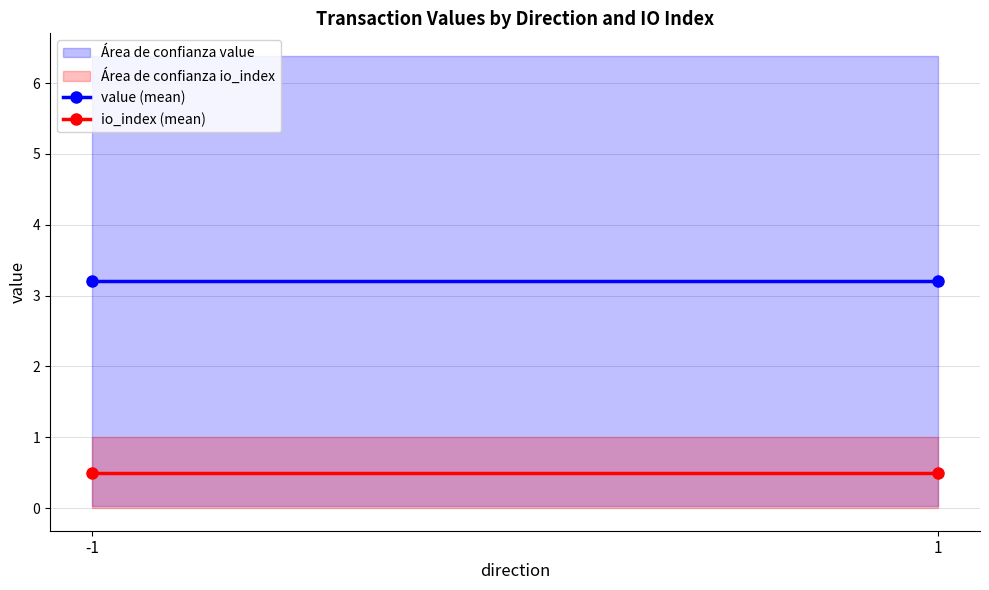

What is the sum of the value (mean) values at -1 and 1?

6.4